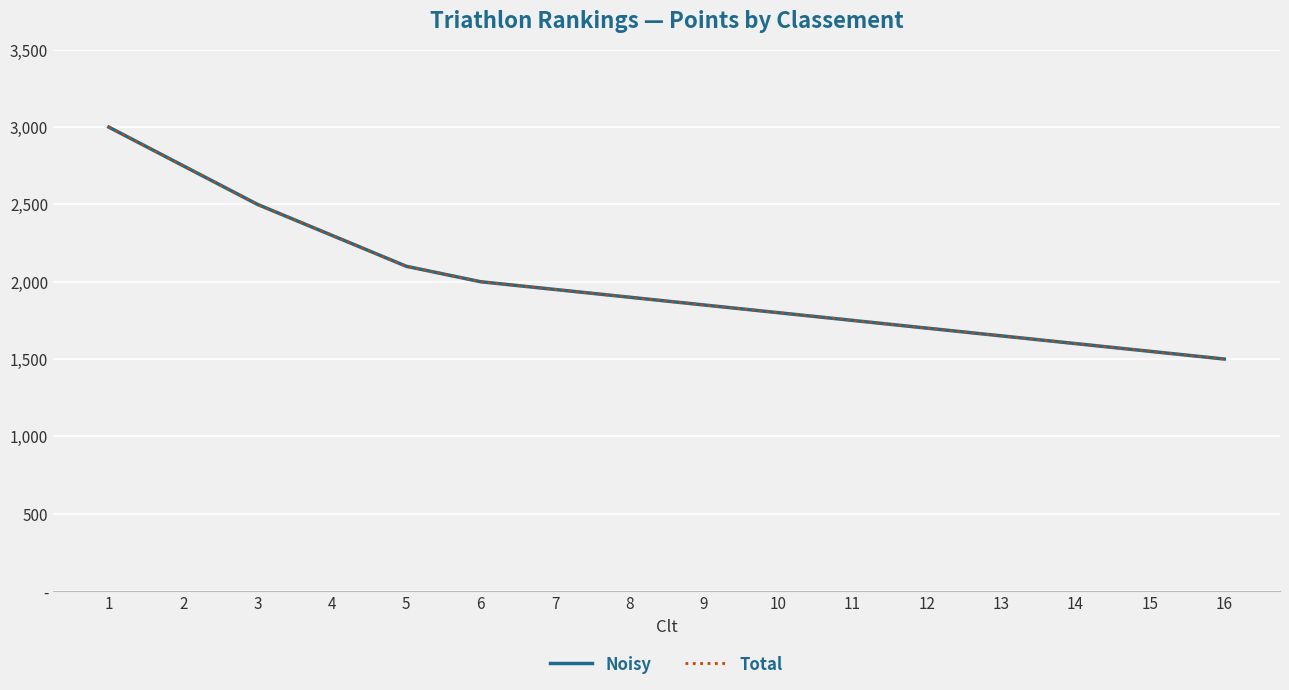

Is this an area chart (filled region under the line)?

No